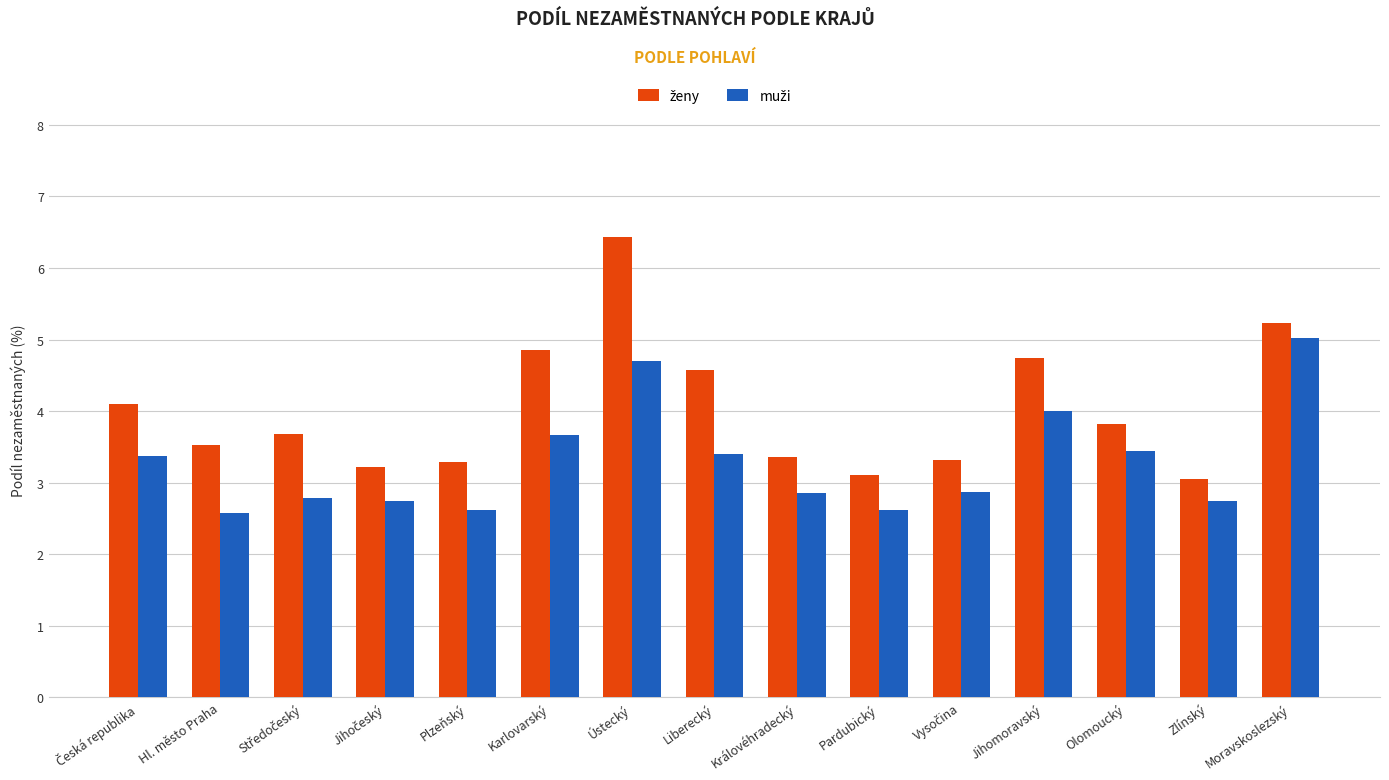

What is the spread (max minus min) of values at Hl. město Praha?

1.0